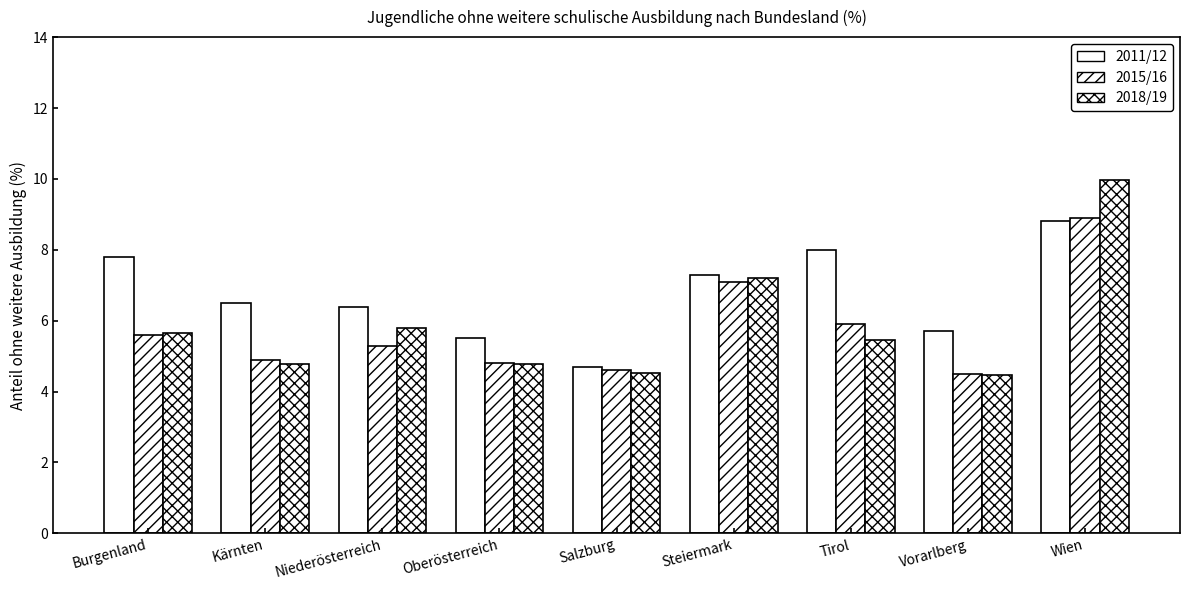

What is the total value across all series at Salzburg?

13.8